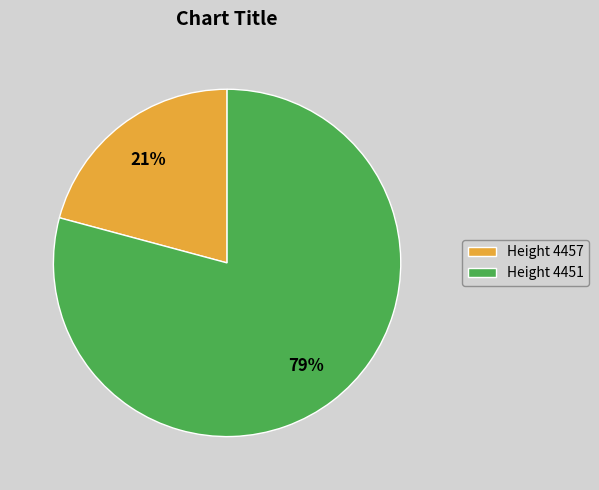

Between Height 4451 and Height 4457, which is larger?

Height 4451